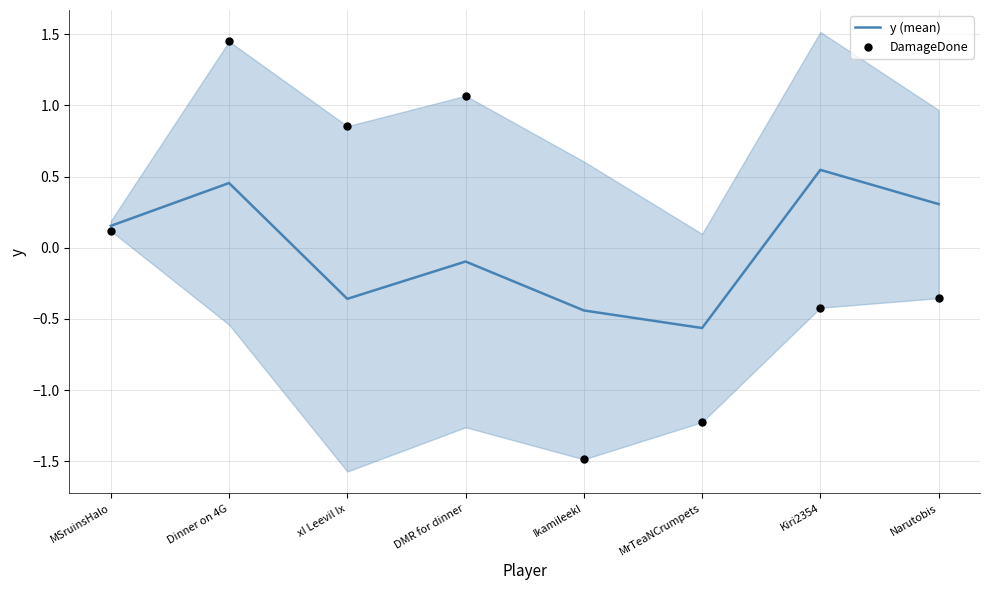

What is the total value across all series at MSruinsHalo?

0.3